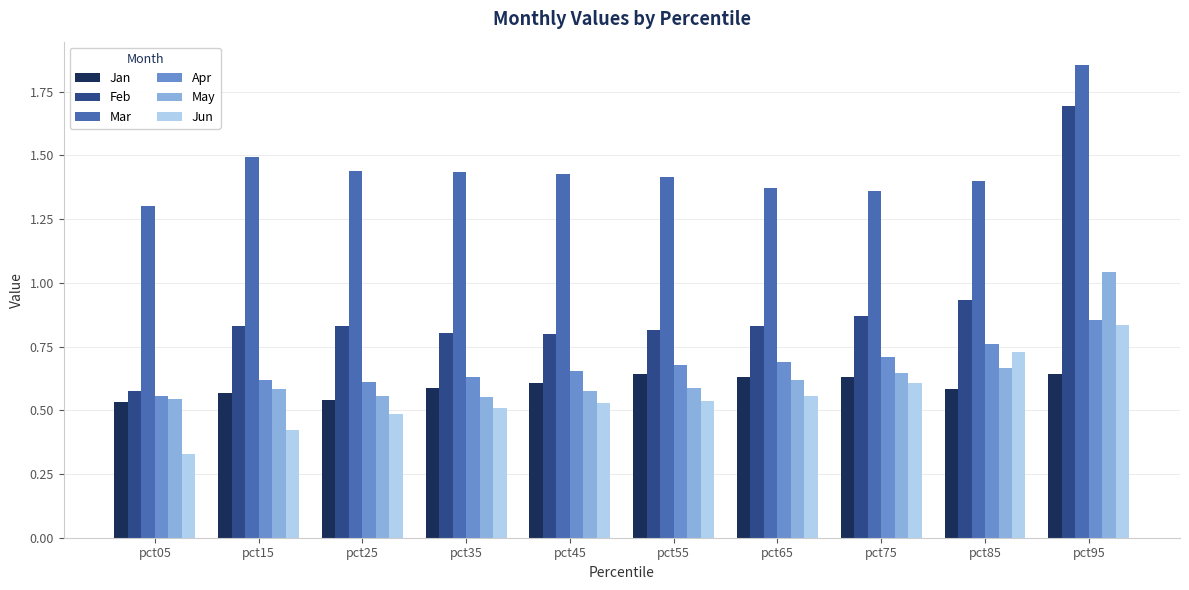

Which series has the largest total across all categories?

Mar